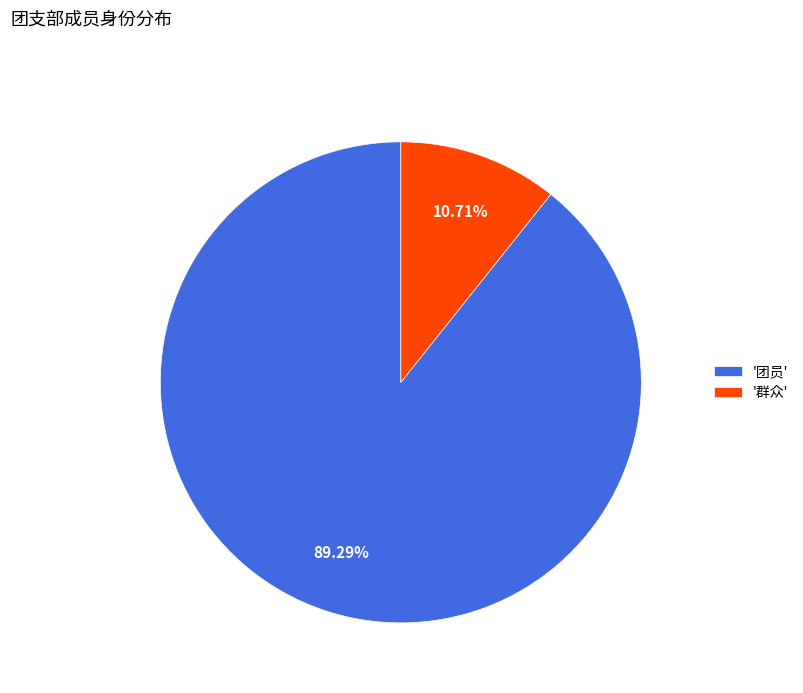

How many slices are in this pie chart?

2